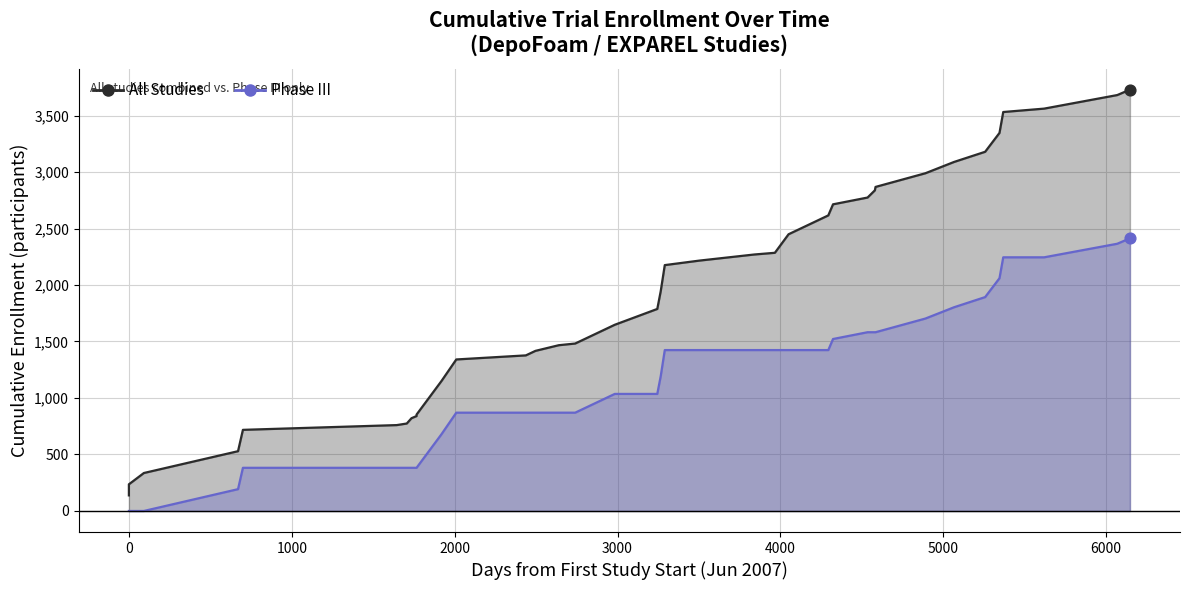

Which series has the largest Y range (max minus min)?

All Studies Line